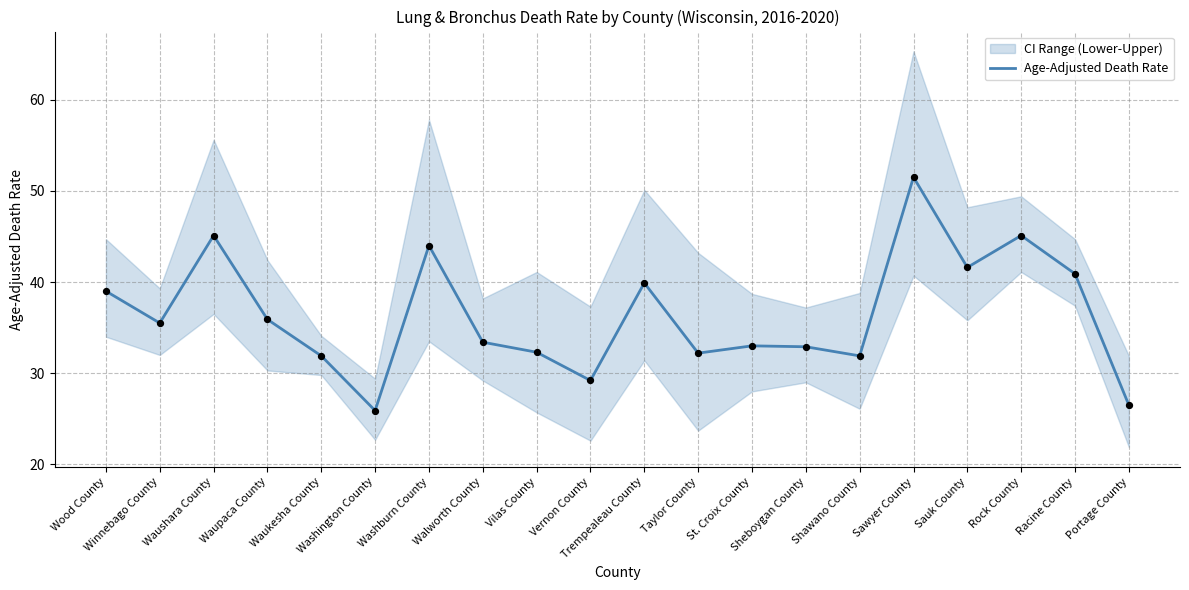

Approximately how many times larger is the value at Washburn County compared to Vilas County?

1.4